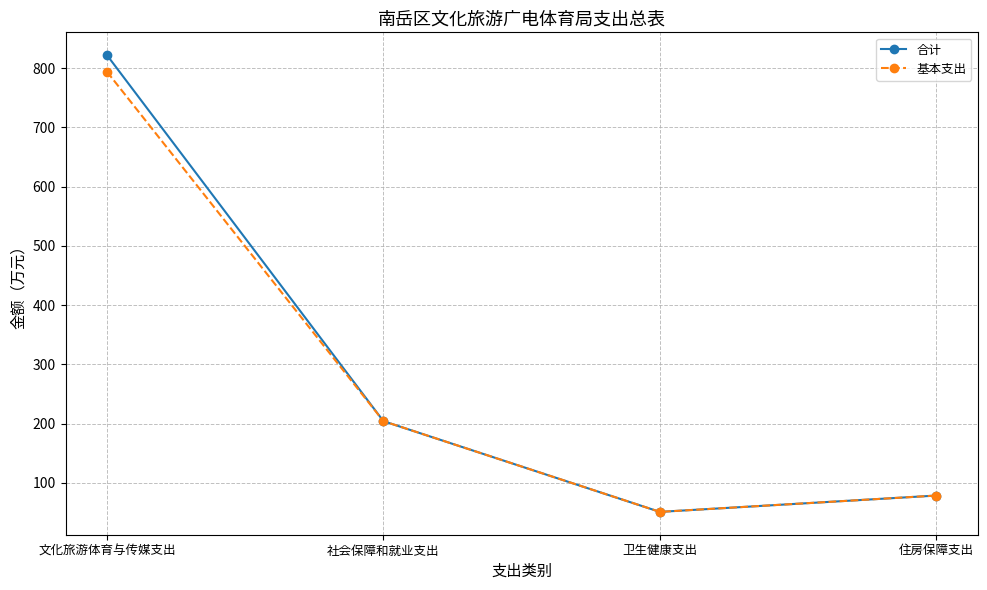

List the series in order of their peak value, lowest first.

基本支出, 合计